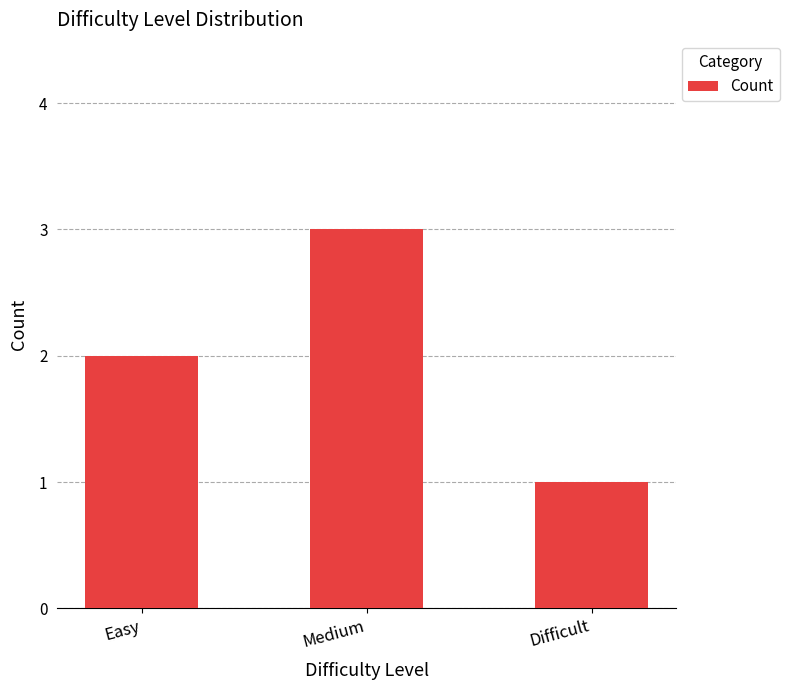

Rank the categories by value from lowest to highest.

Difficult, Easy, Medium